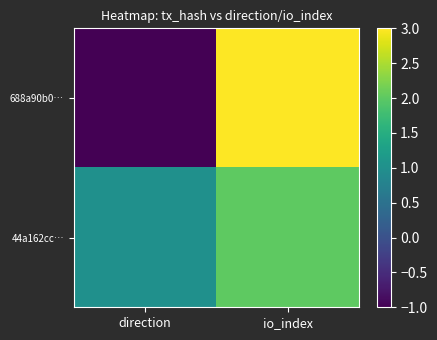

At io_index, list the series in order from largest to smallest.

688a90b0…, 44a162cc…